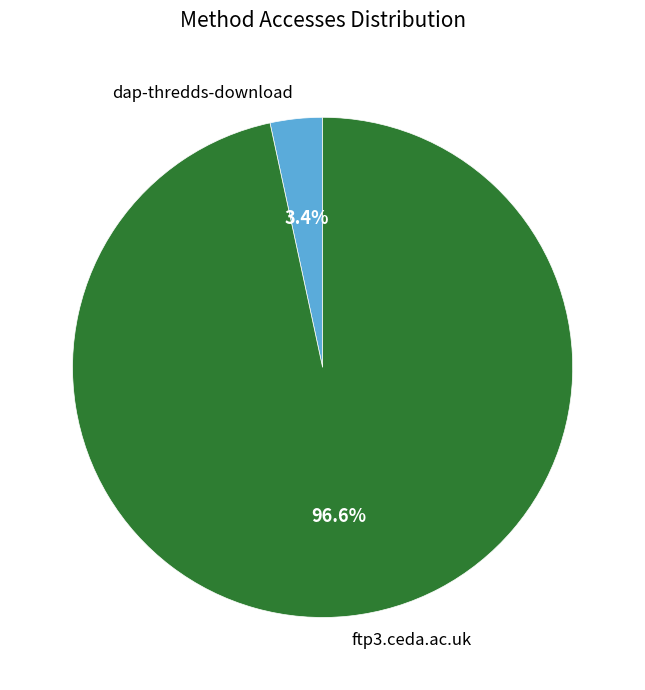

What is the total percentage of ftp3.ceda.ac.uk and dap-thredds-download?

100.0%